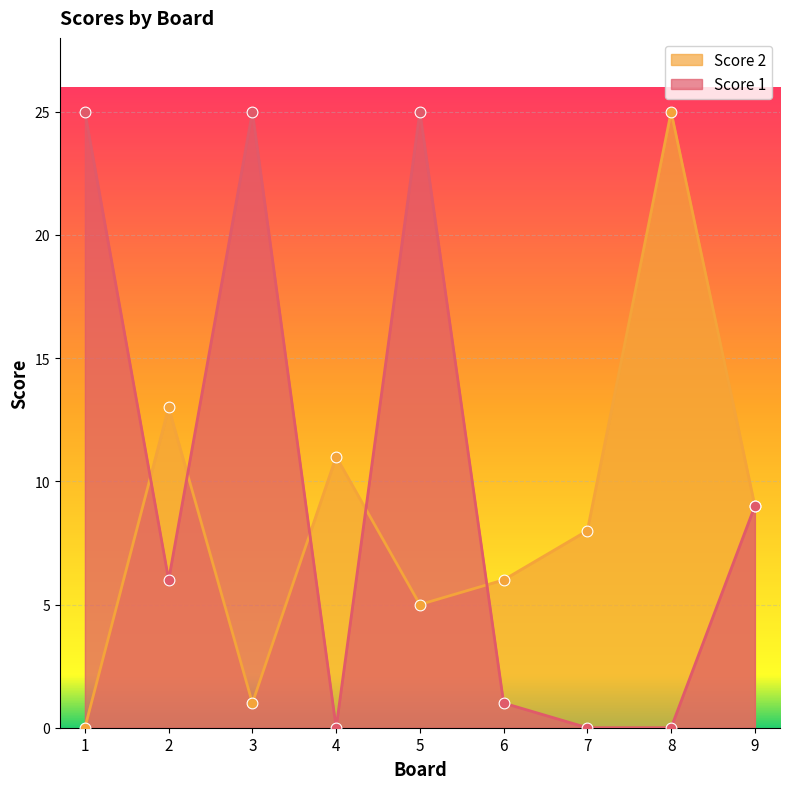

At how many categories does at least one series exceed 22?

4